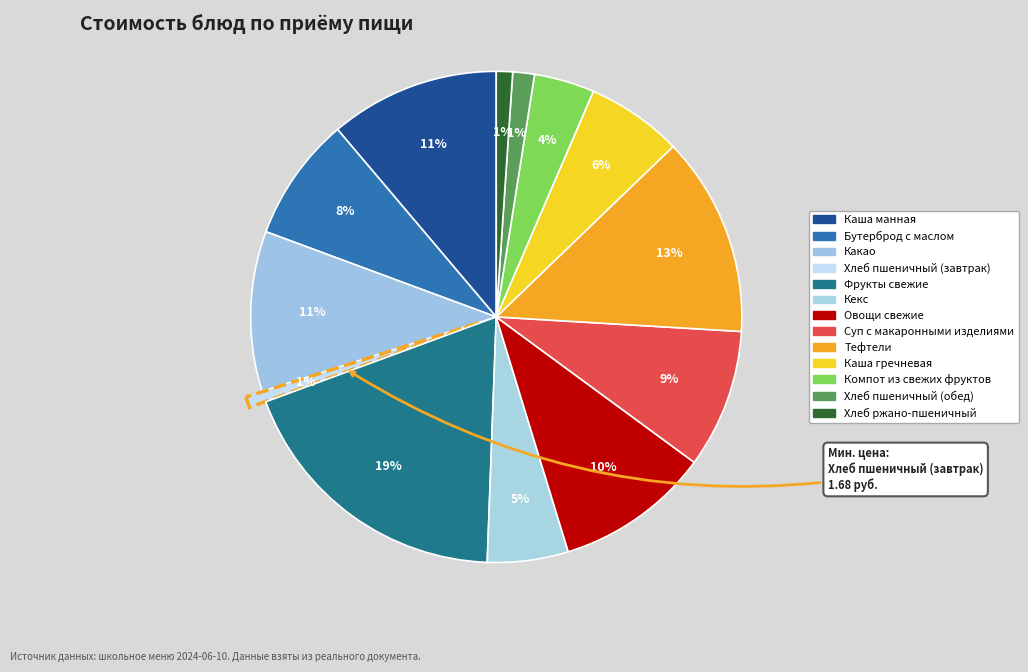

How many slices are in this pie chart?

13